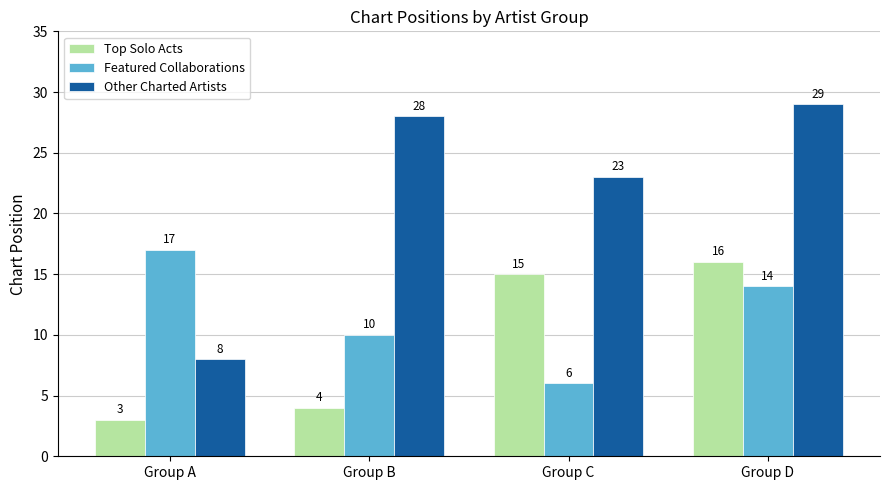

How many groups of bars are there?

4